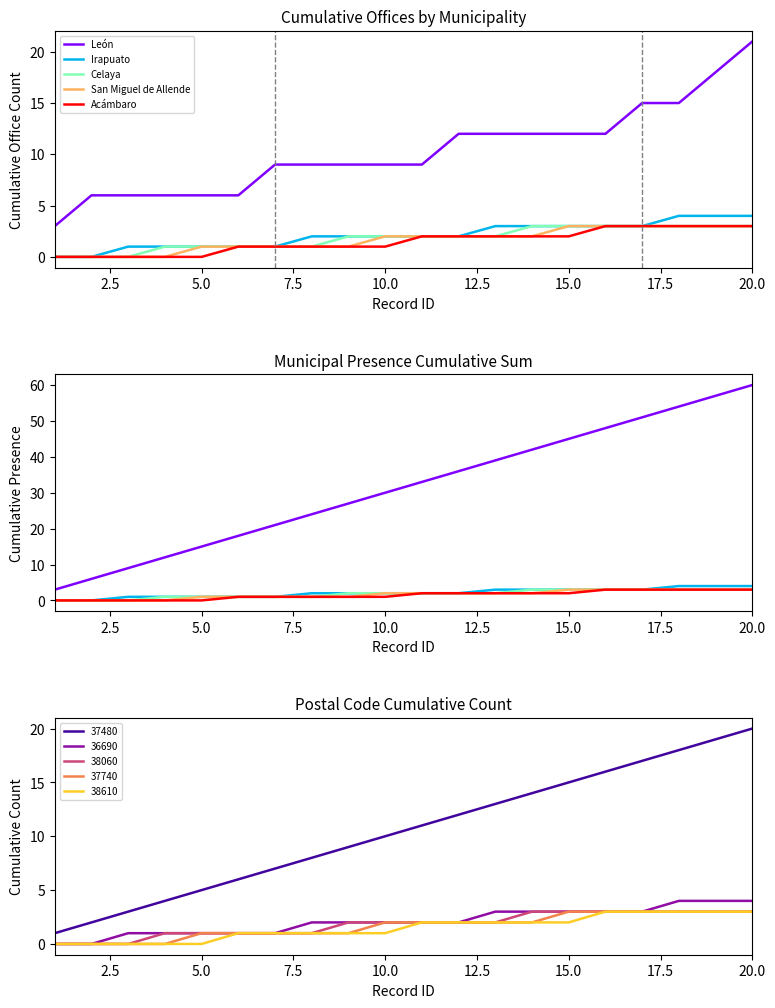

True or false: 37480 and 37740 intersect in this chart.

False